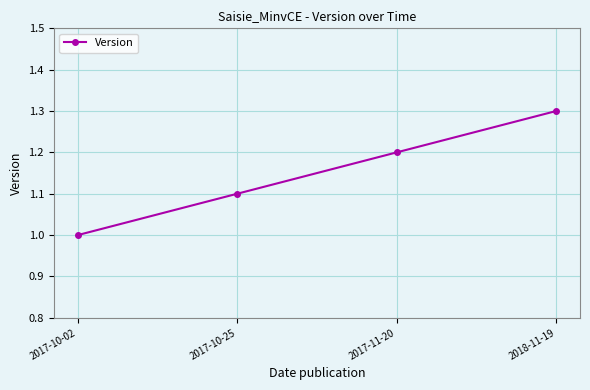

Count the number of data series in this chart.

1